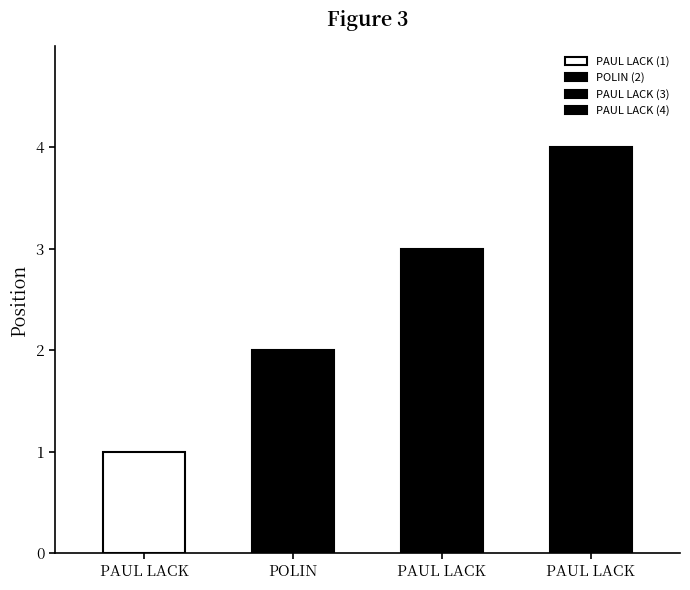

Count the number of values greater than 3.

1